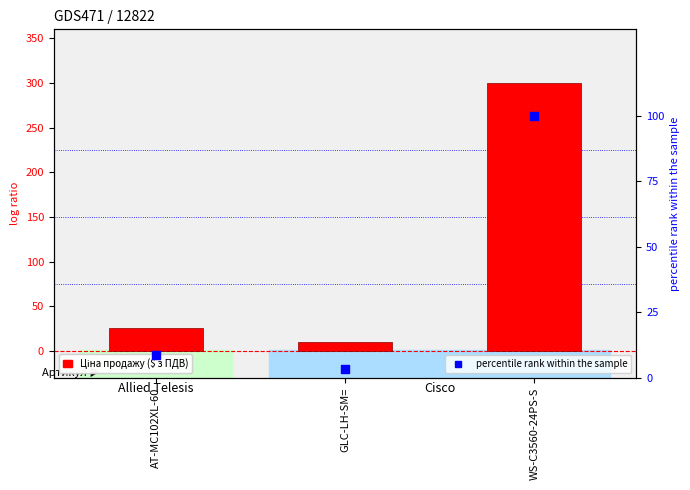

Which series contains the highest Y value?

Ціна продажу ($ з ПДВ)